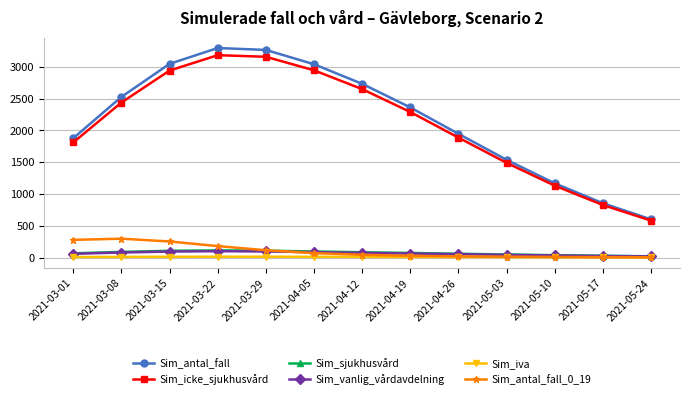

True or false: Sim_sjukhusvård has more than 0 interior local peaks.

True